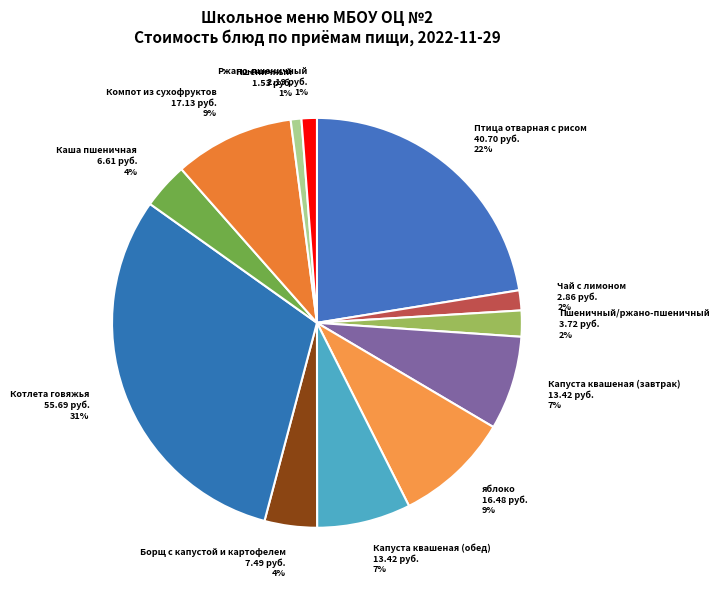

Is the sum of Пшеничный 1.53 руб. 1% and Котлета говяжья 55.69 руб. 31% greater than half?

No